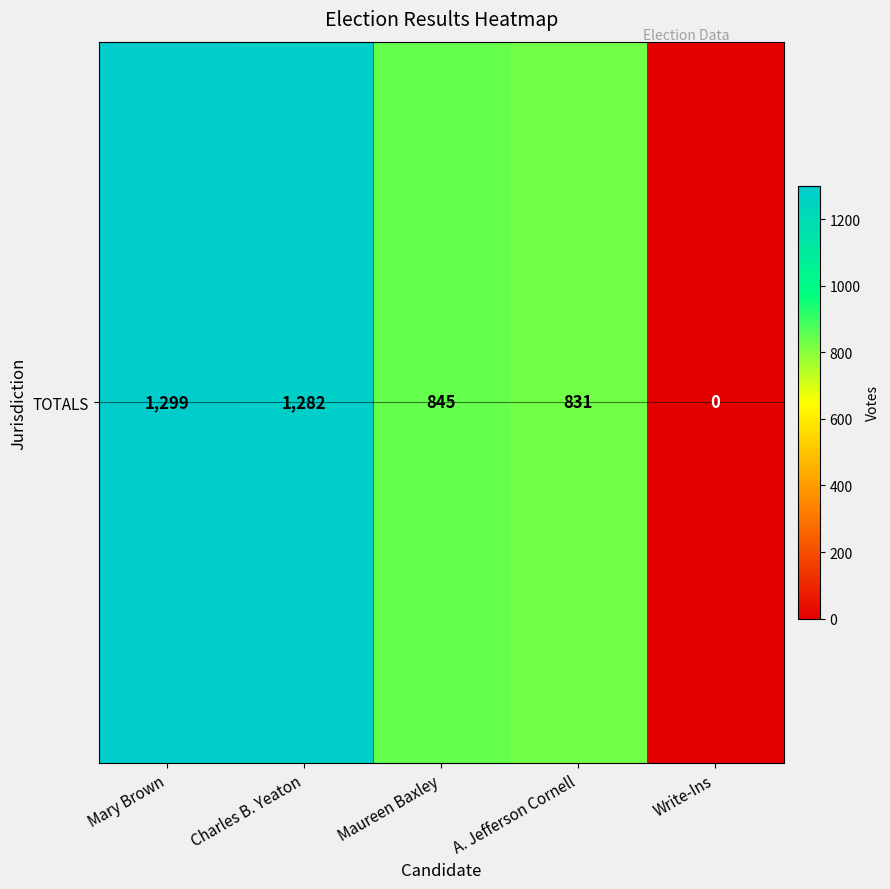

Which label corresponds to the smallest value in the chart?

Write-Ins